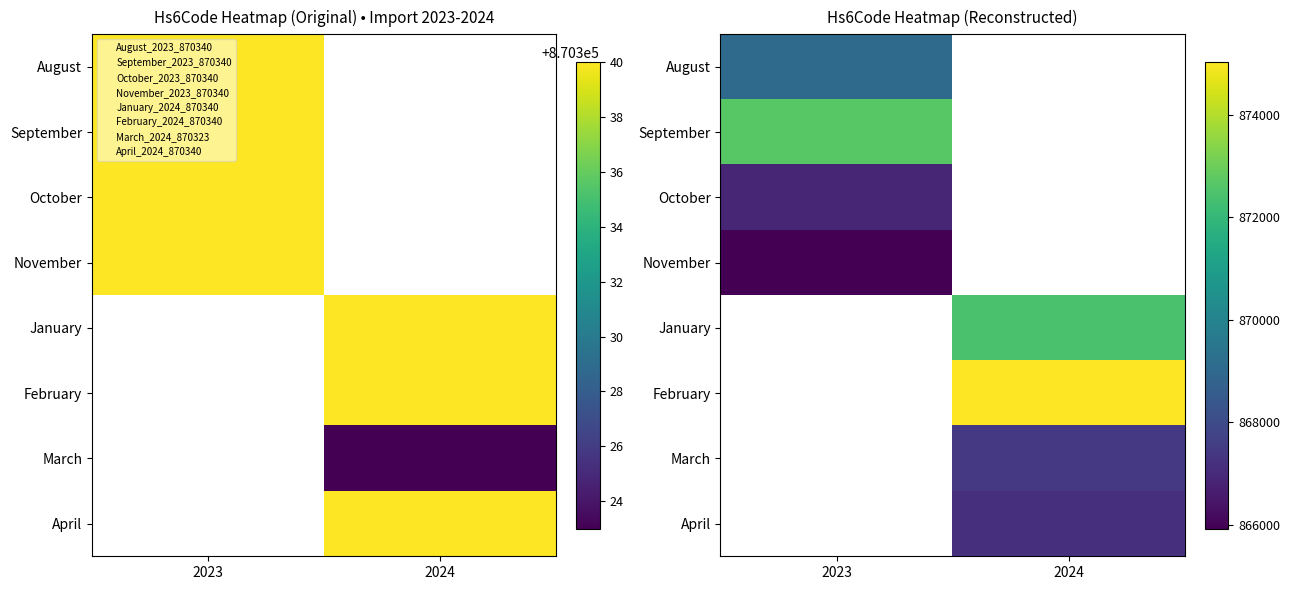

The value of March at 2024 is 1380412.6. True or false?

False